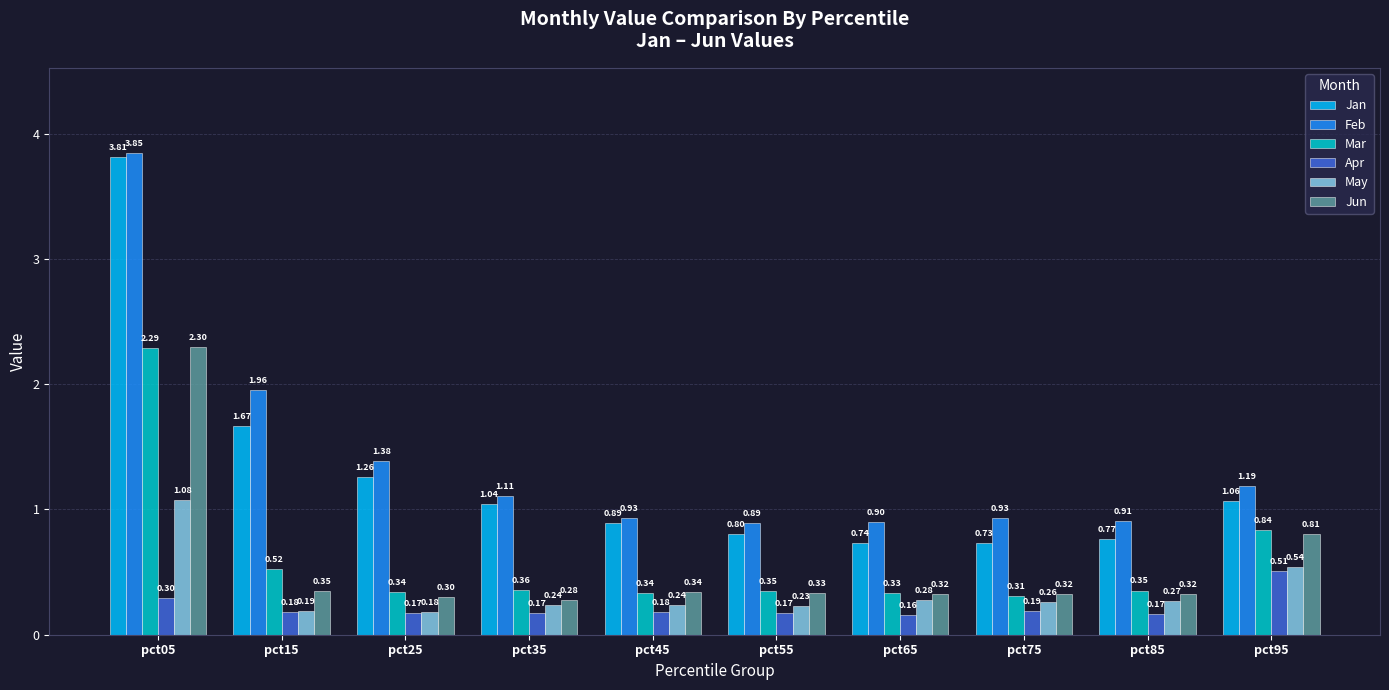

What is the sum of all Apr values?

2.2